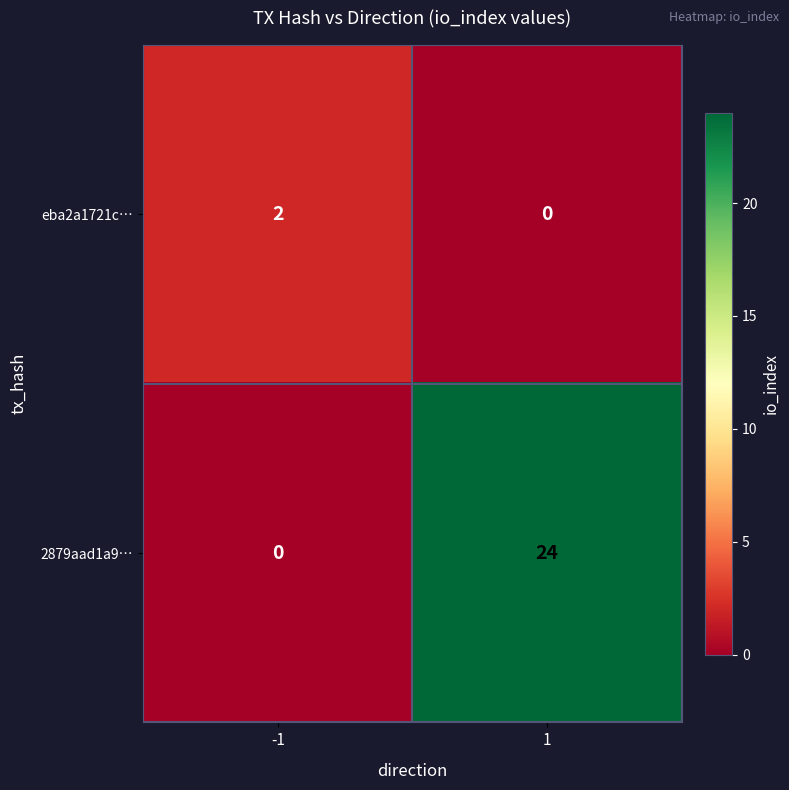

The value of 2879aad1a9… at -1 is 0. True or false?

True